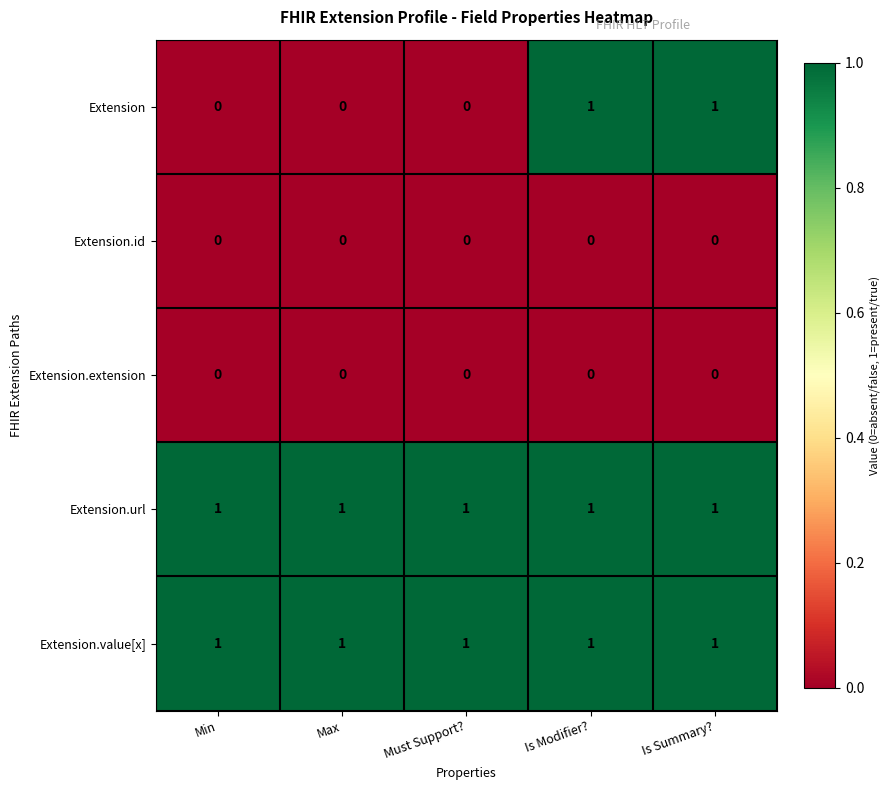

What is the greatest value displayed?

1